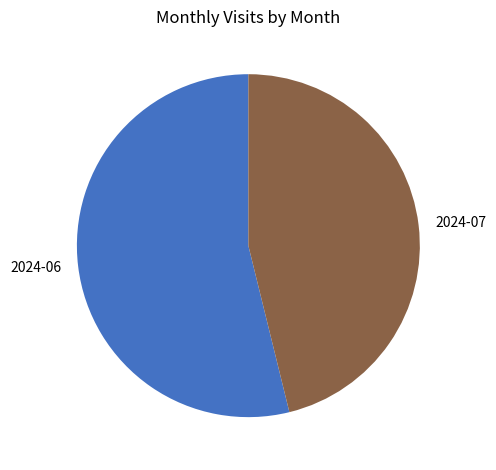

The 2024-07 slice represents 46% of the pie. True or false?

True